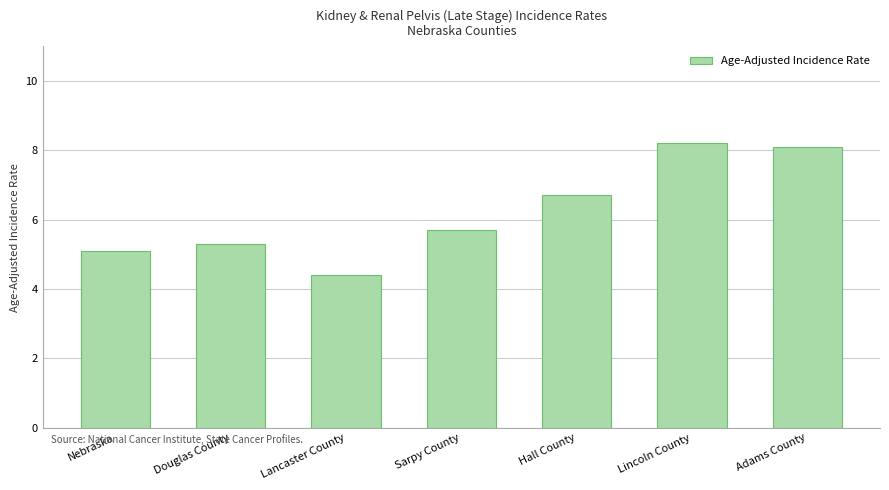

Reading left to right, extract all data points from this chart.

5.1	5.3	4.4	5.7	6.7	8.2	8.1